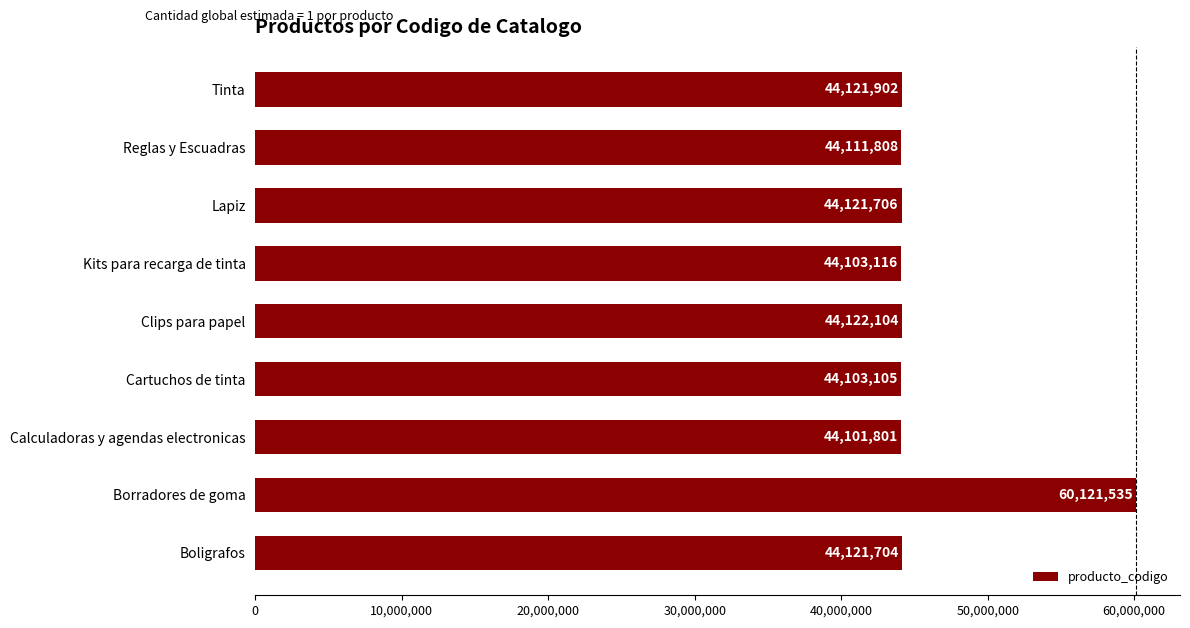

Rank the categories by value from lowest to highest.

Calculadoras y agendas electronicas, Cartuchos de tinta, Kits para recarga de tinta, Reglas y Escuadras, Boligrafos, Lapiz, Tinta, Clips para papel, Borradores de goma